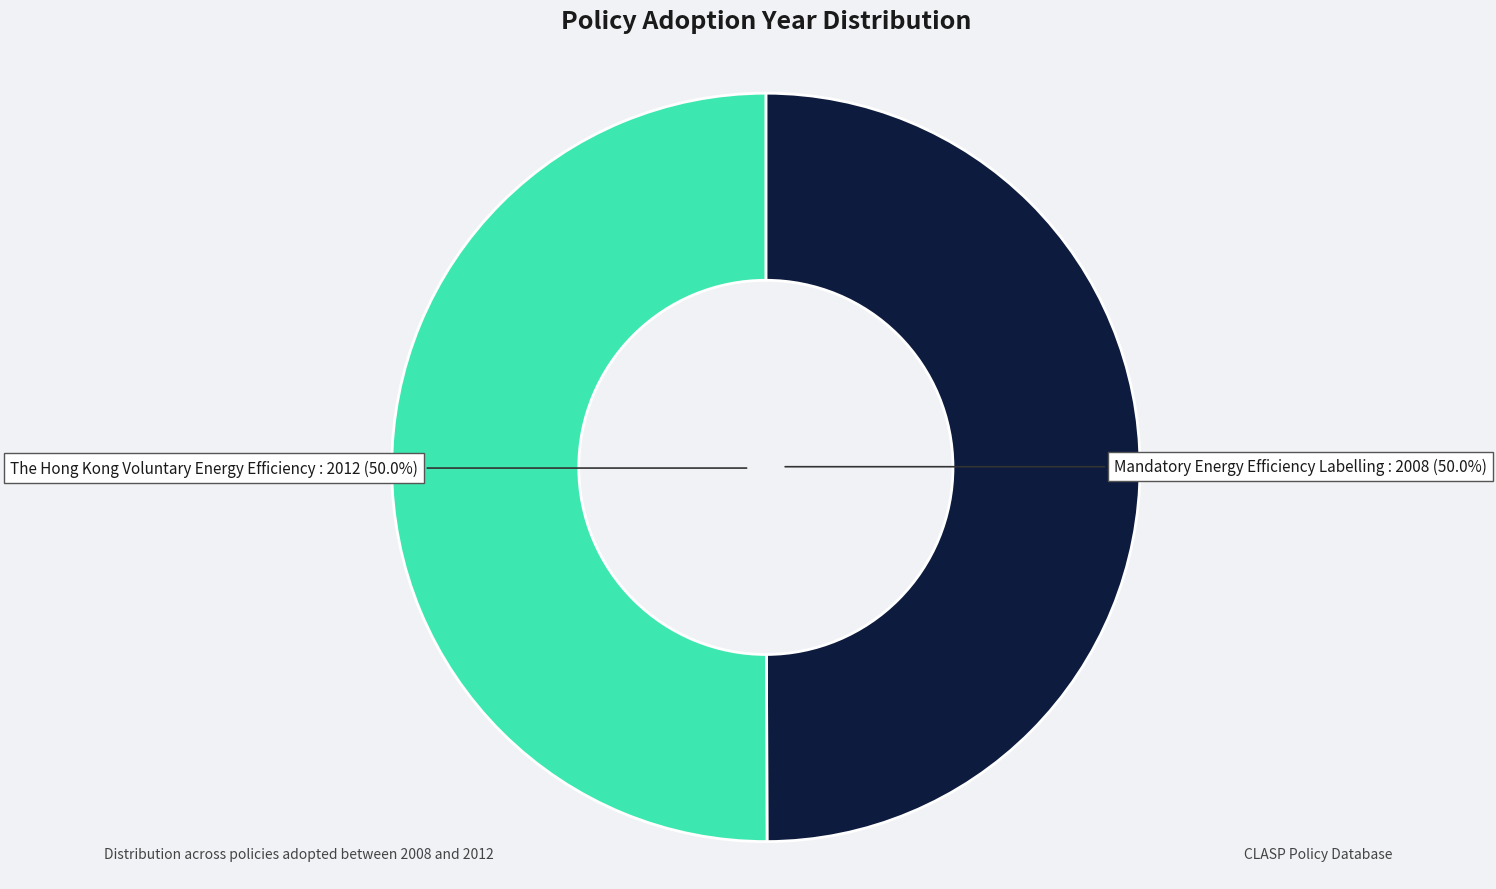

How many segments does this pie chart have?

2